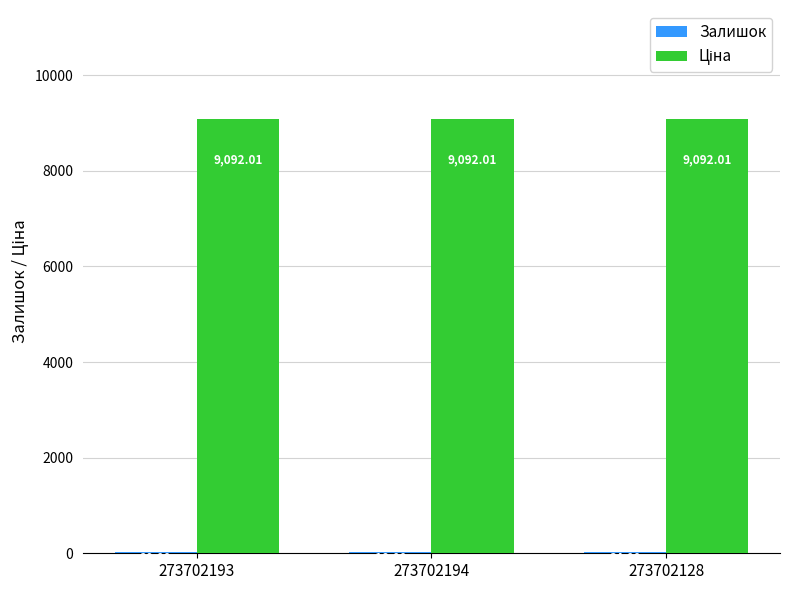

At which category is the sum across all series the highest?

273702128